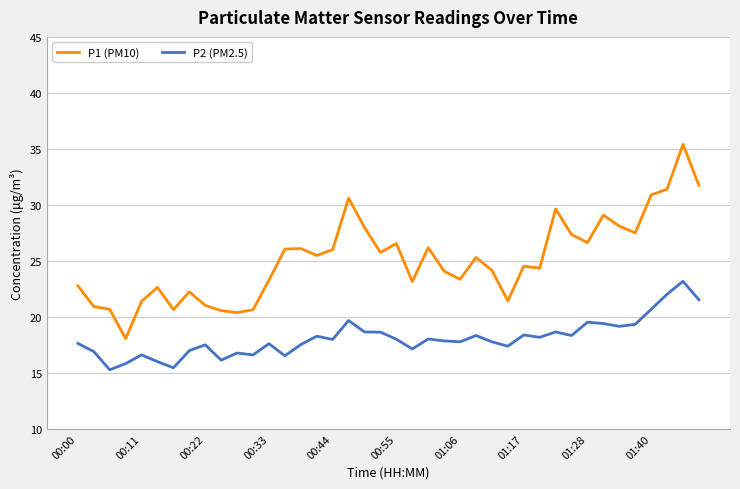

What is the maximum value shown in the chart?

35.4